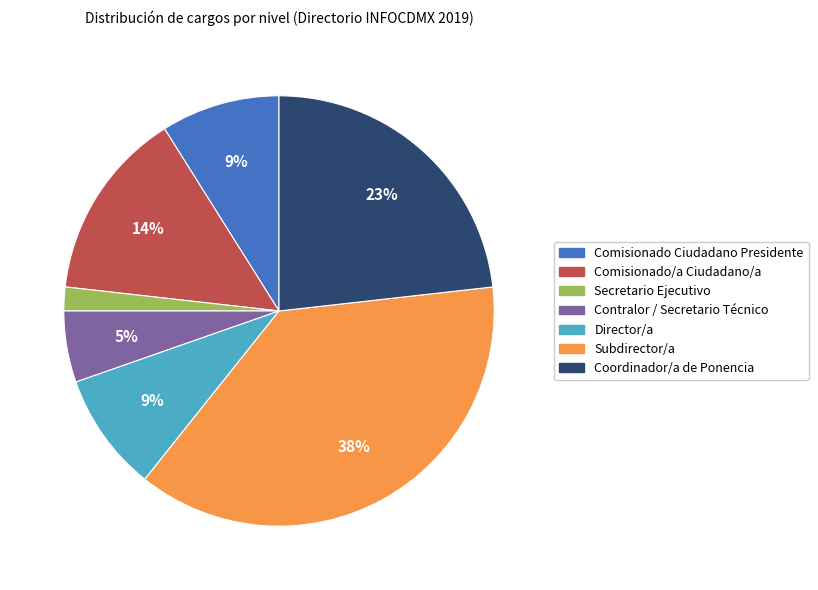

Which category has the smallest portion of the pie?

Secretario Ejecutivo